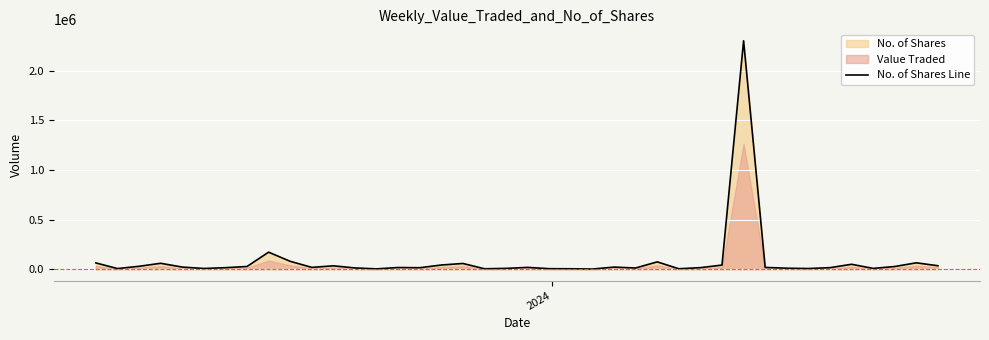

What is the highest value of the No. of Shares Line series?

2301619